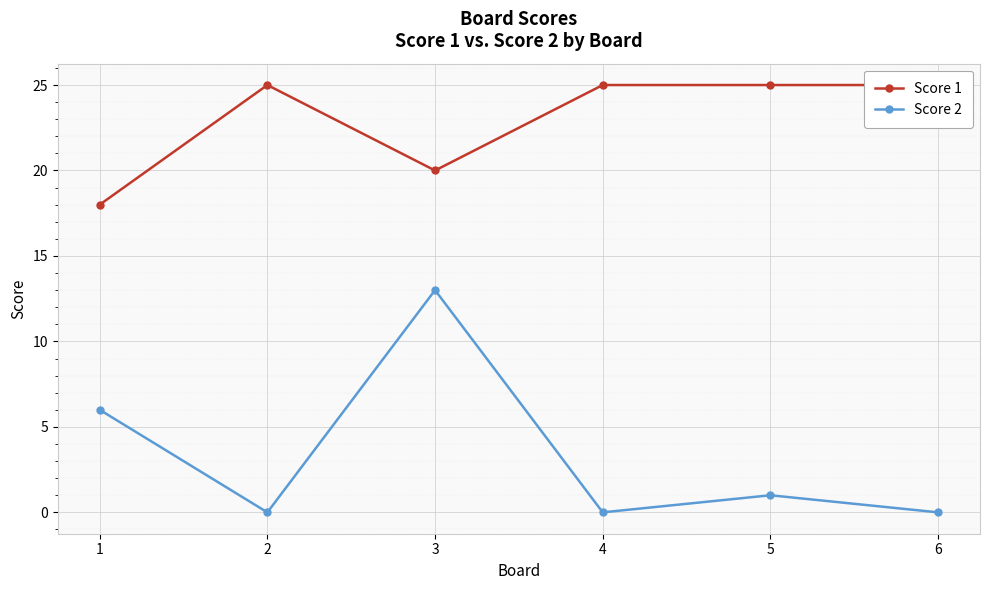

Reading left to right, list all the values displayed in this chart.

Score 1: 18	25	20	25	25	25
Score 2: 6	0	13	0	1	0